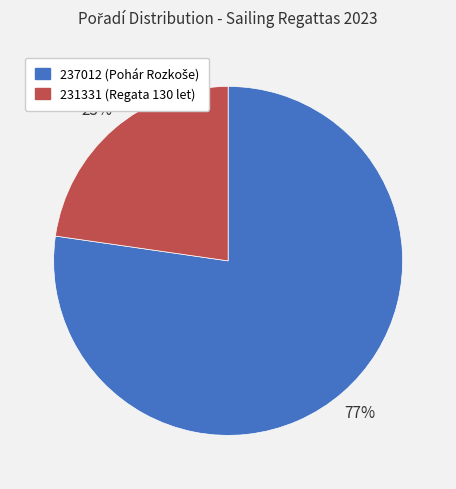

Rank the categories by value from highest to lowest.

237012, 231331